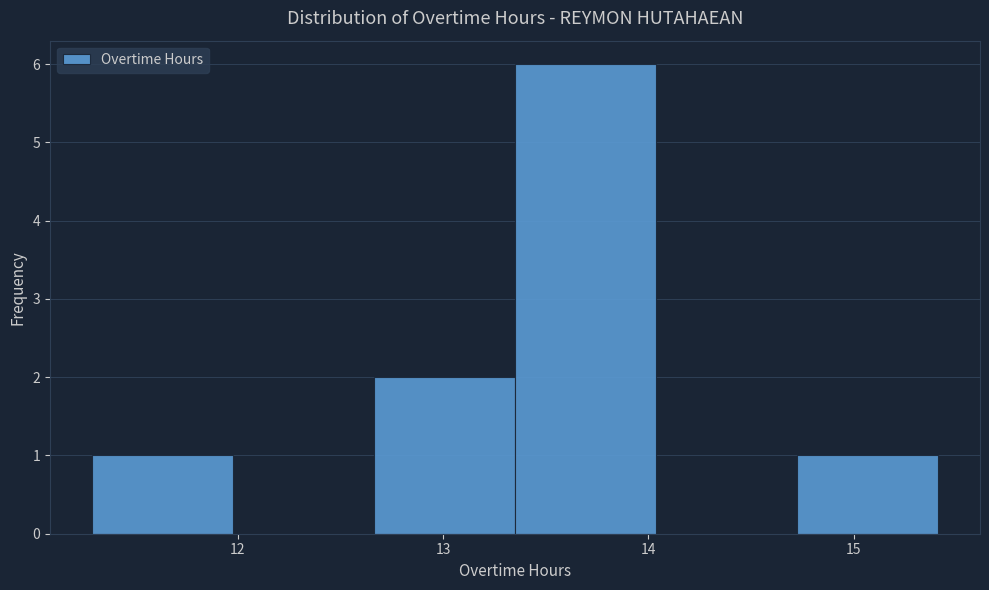

Over which range of the x-axis is the bar tallest?

13.4 to 14.0